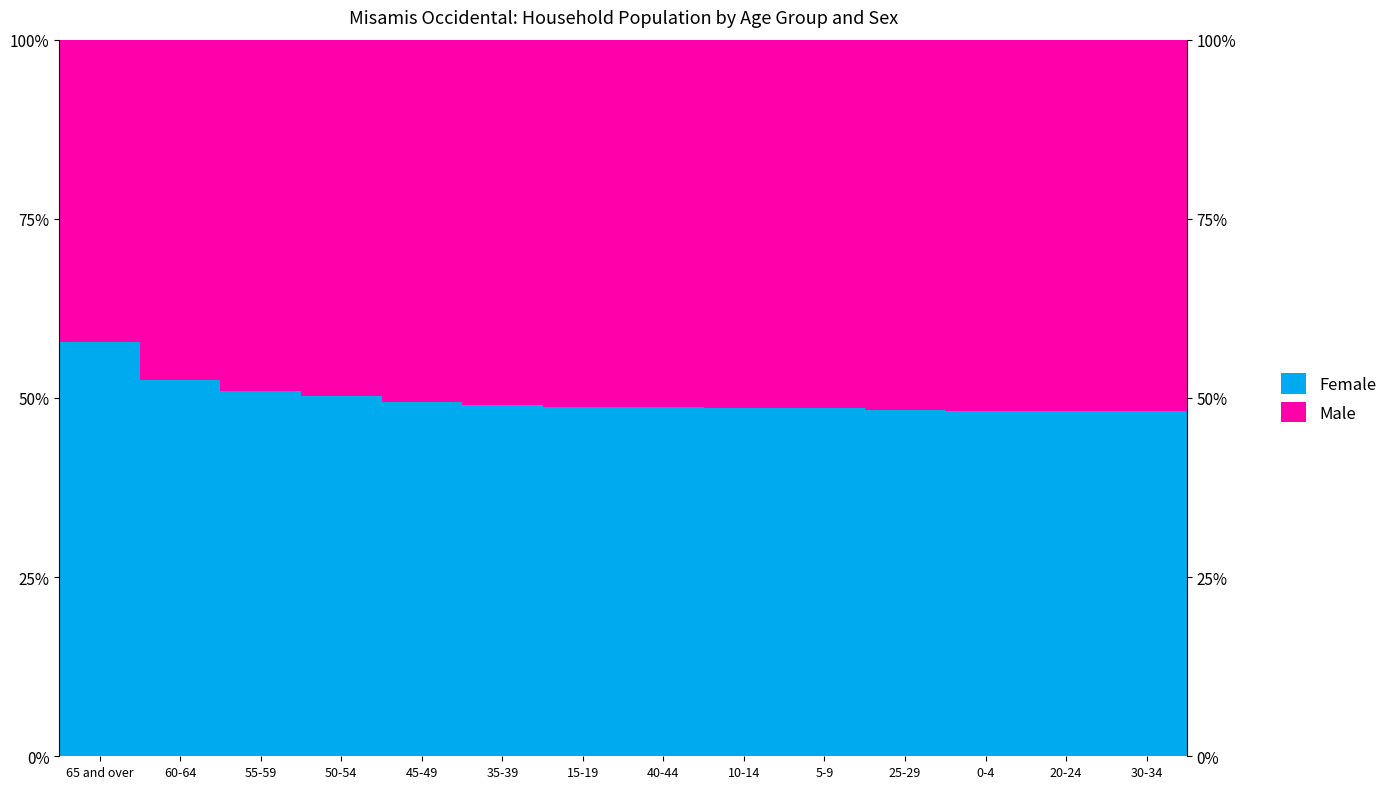

What is the label of the 7th bar from the right?

40-44